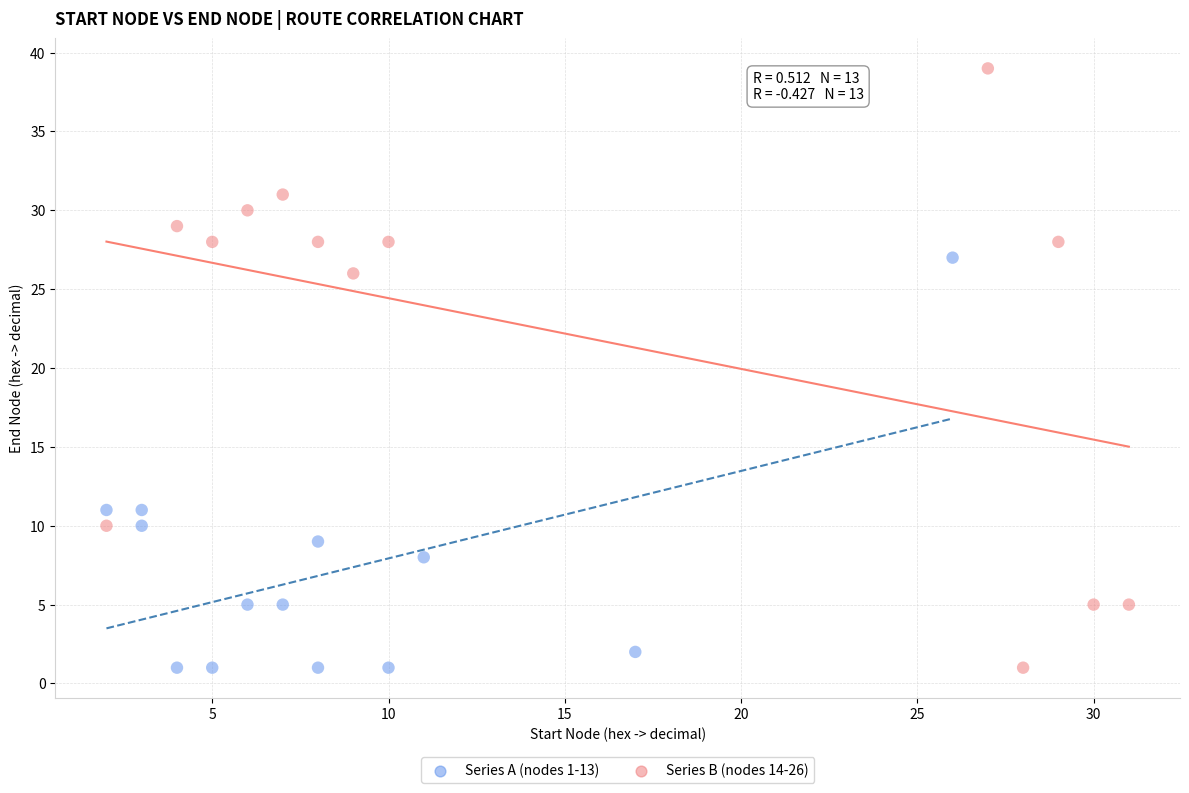

Which series contains the highest Y value?

Series B (nodes 14-26)